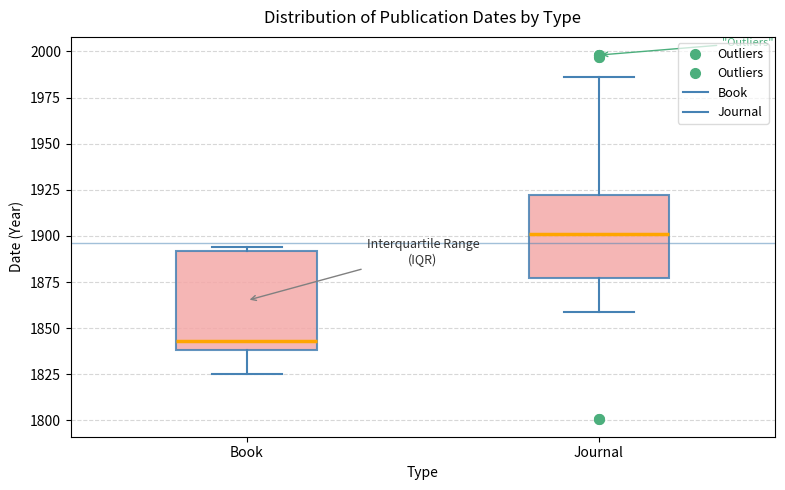

Where does the median line of the box for Book sit on the y-axis? The values are not printed on the chart, so give them approximately, as read against the axis.

1845